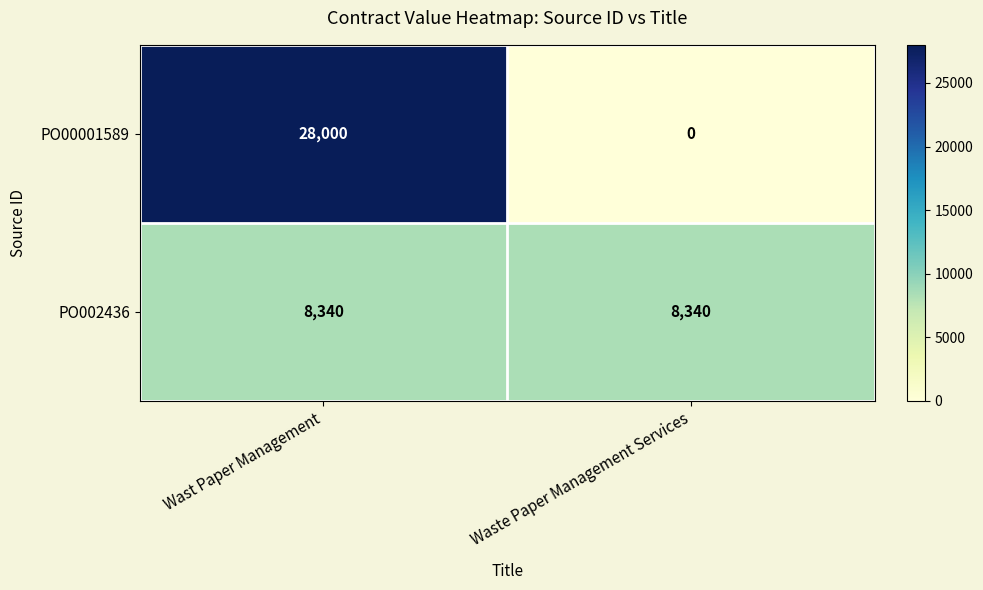

The value of PO002436 at Waste Paper Management Services is 11358. True or false?

False